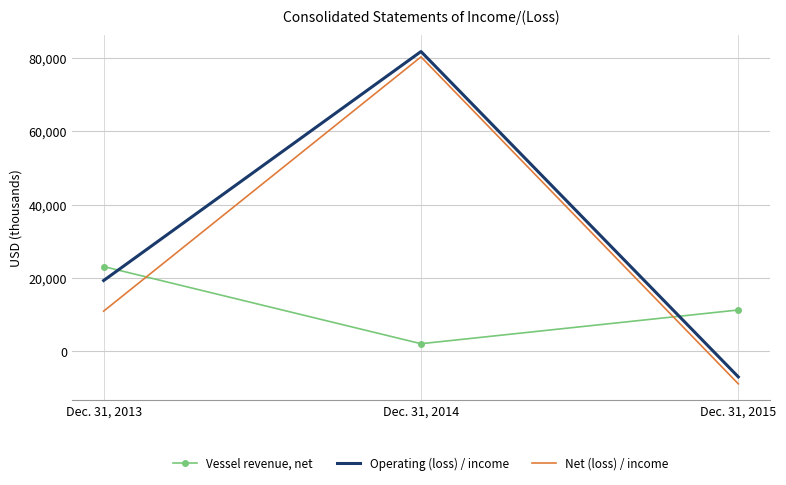

What is the difference between the maximum and minimum values in the Vessel revenue, net series?

21069